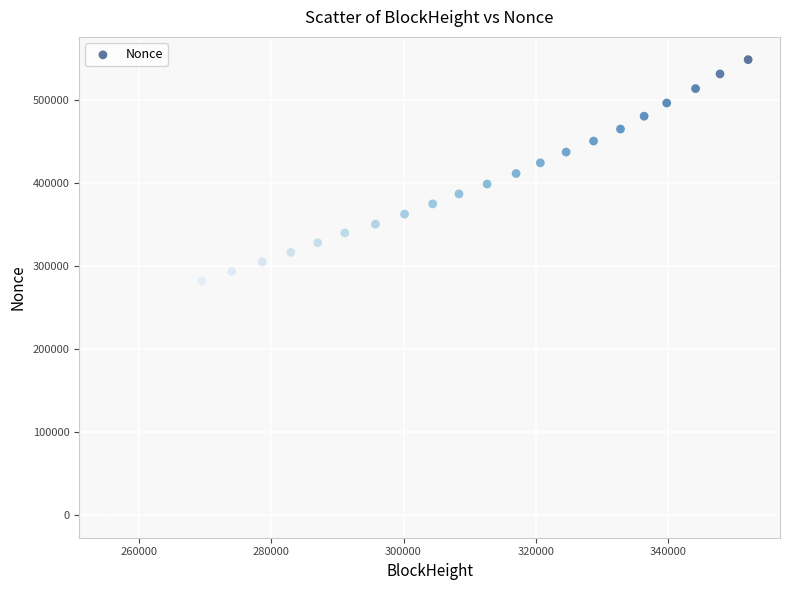

What Y value in the scatter plot is closest to 274409?

282183